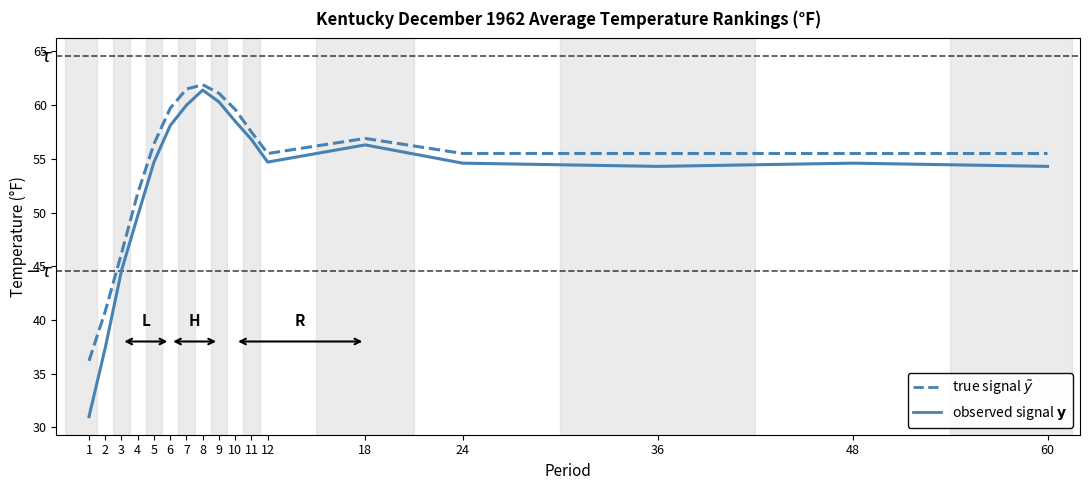

What is the smallest value displayed?

31.0